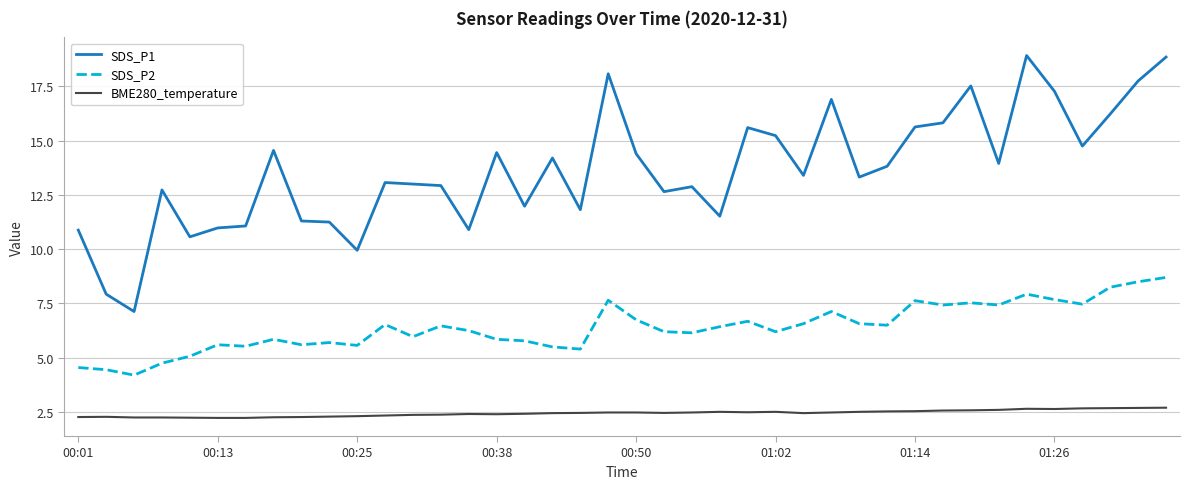

True or false: SDS_P2 and BME280_temperature cross at least once.

False